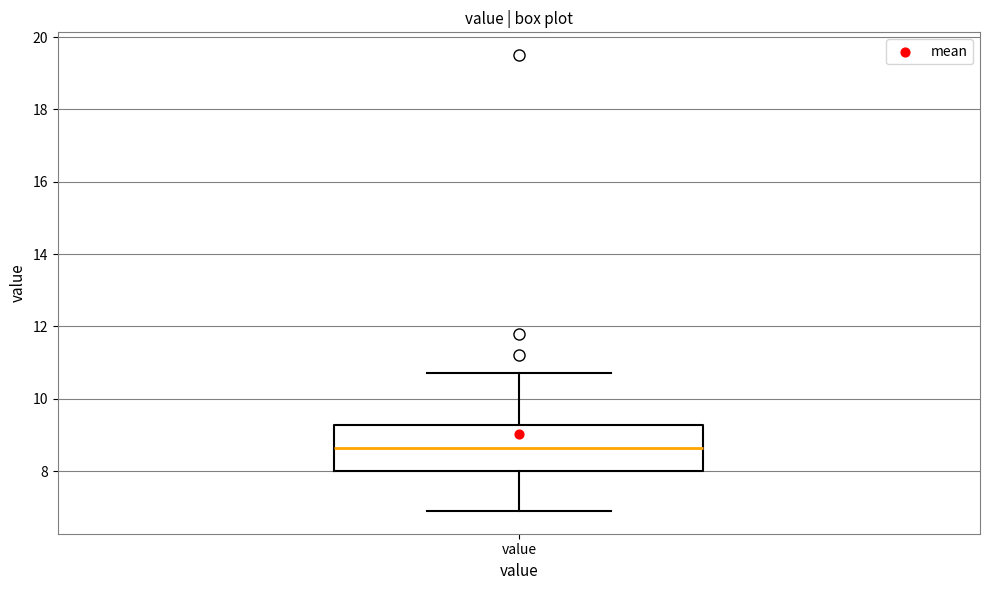

Read this box plot against the y-axis: the position of the median line, the range covered by the box, and the ends of both whiskers. The values are not printed on the chart, so give them approximately, as read against the axis.

median 8.6, box 8.0 to 9.2, whiskers 7.0 to 10.8